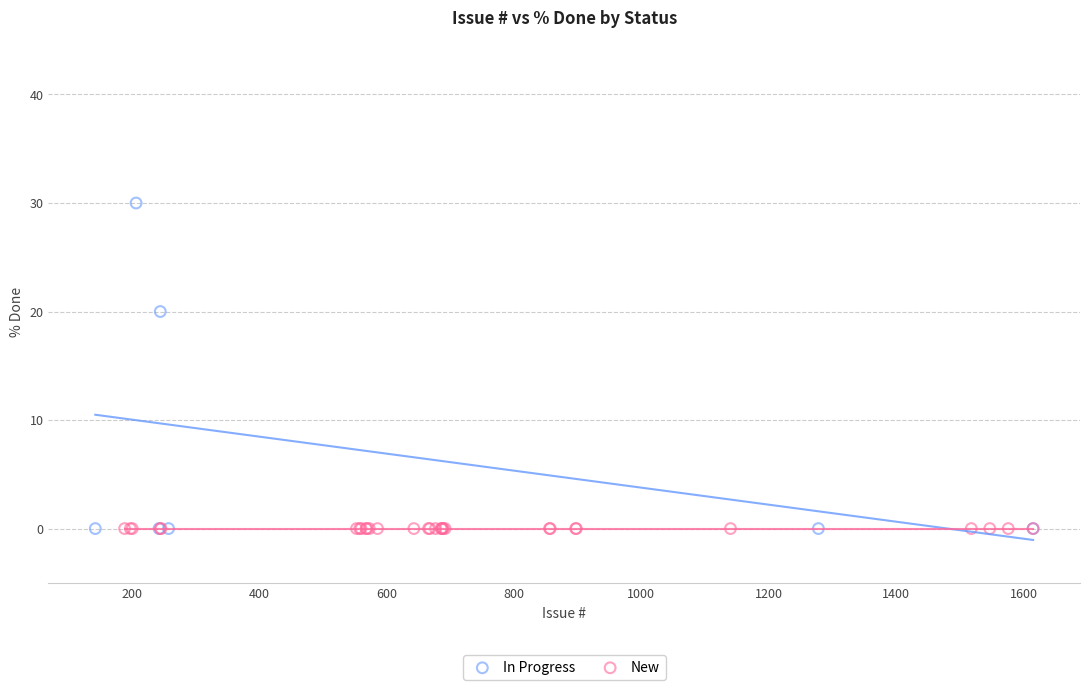

Which series contains the highest Y value?

In Progress